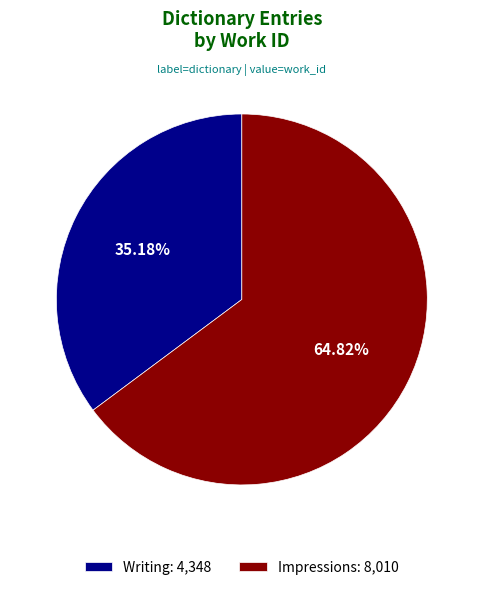

To the nearest percent, what portion does Writing represent?

35%